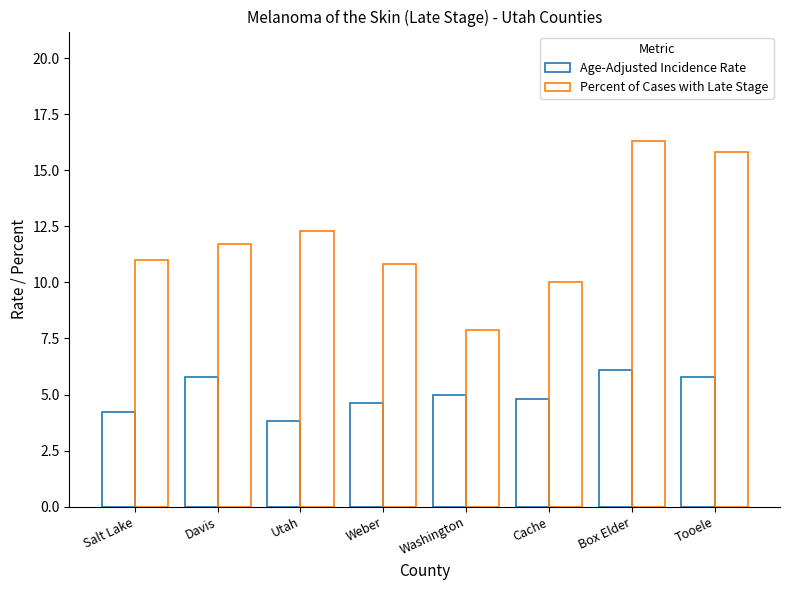

What is the sum of all Age-Adjusted Incidence Rate values?

40.1